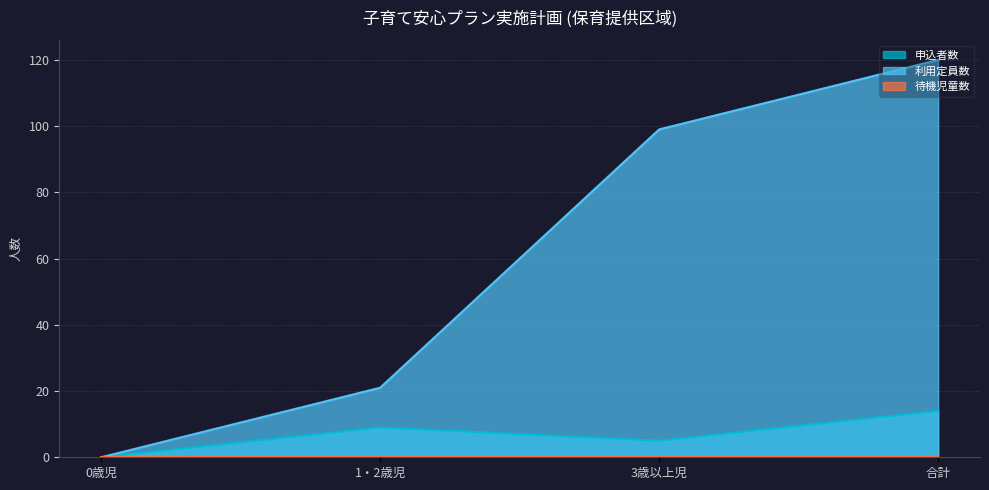

What is the difference between the 申込者数 values at 1・2歳児 and 3歳以上児?

4